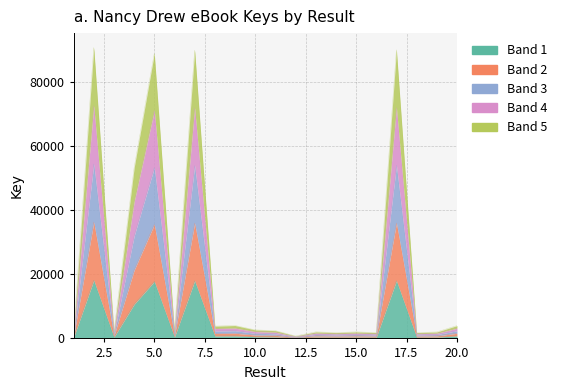

How many data points are less than 484?

10